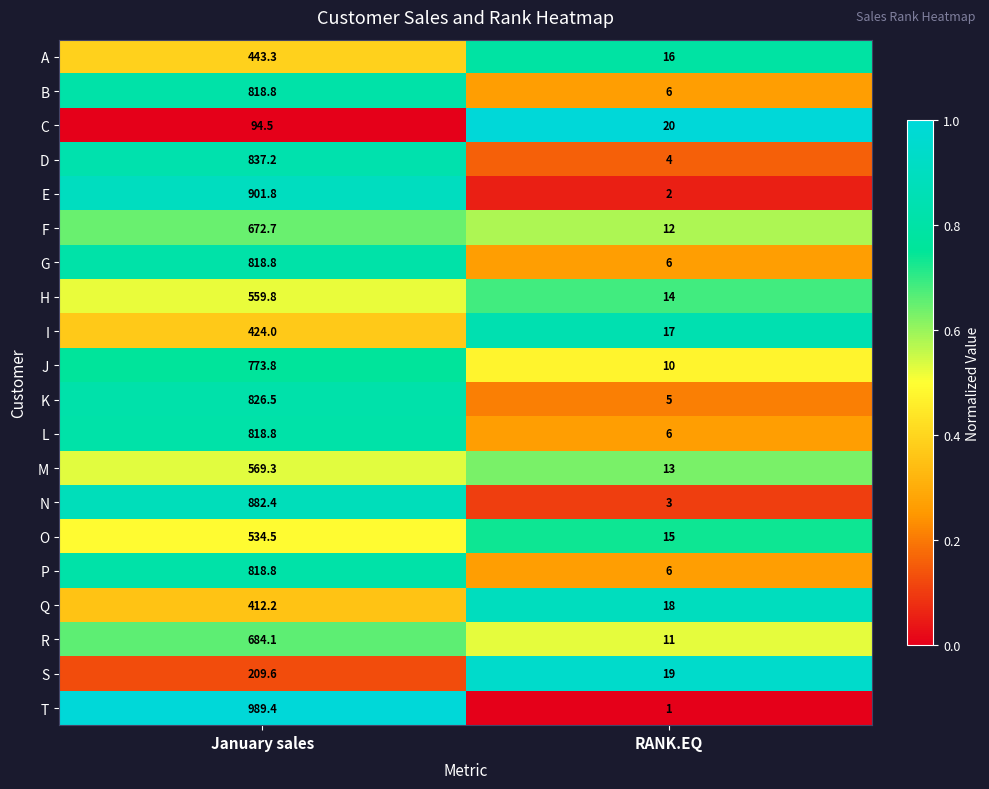

What is the sum of the A values at January sales and RANK.EQ?

459.3